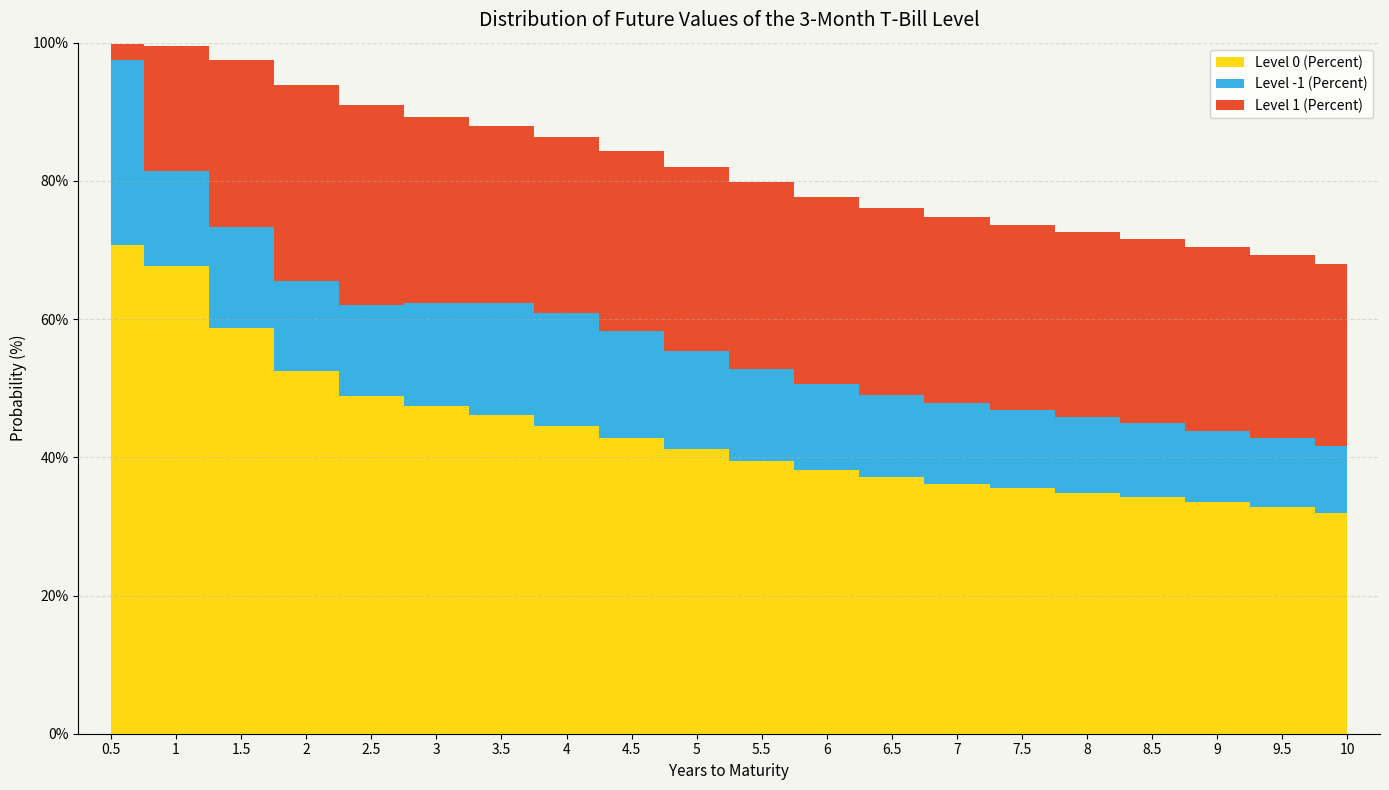

What is the maximum value shown in the chart?

70.7